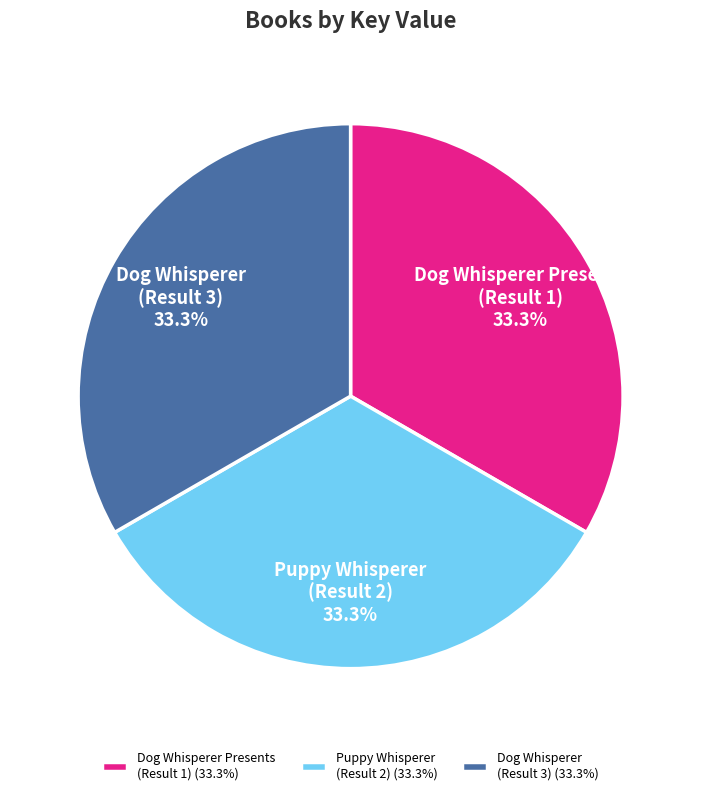

Is the sum of Puppy Whisperer (Result 2) and Dog Whisperer Presents (Result 1) greater than half?

Yes